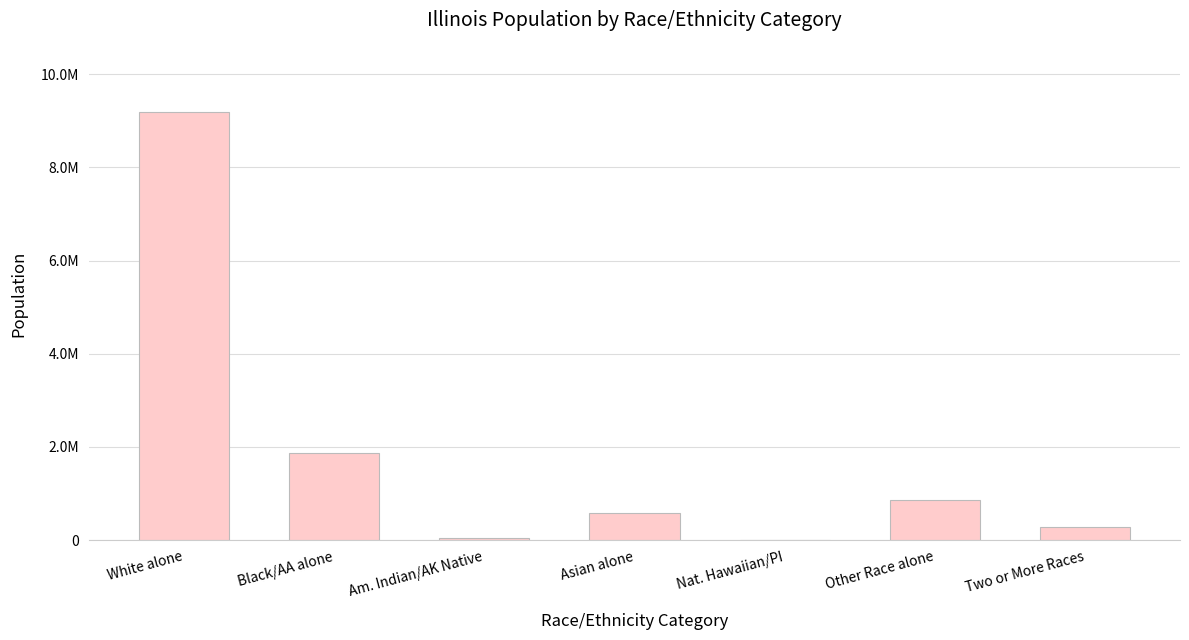

What is the difference between the second highest and second lowest values?

1822451